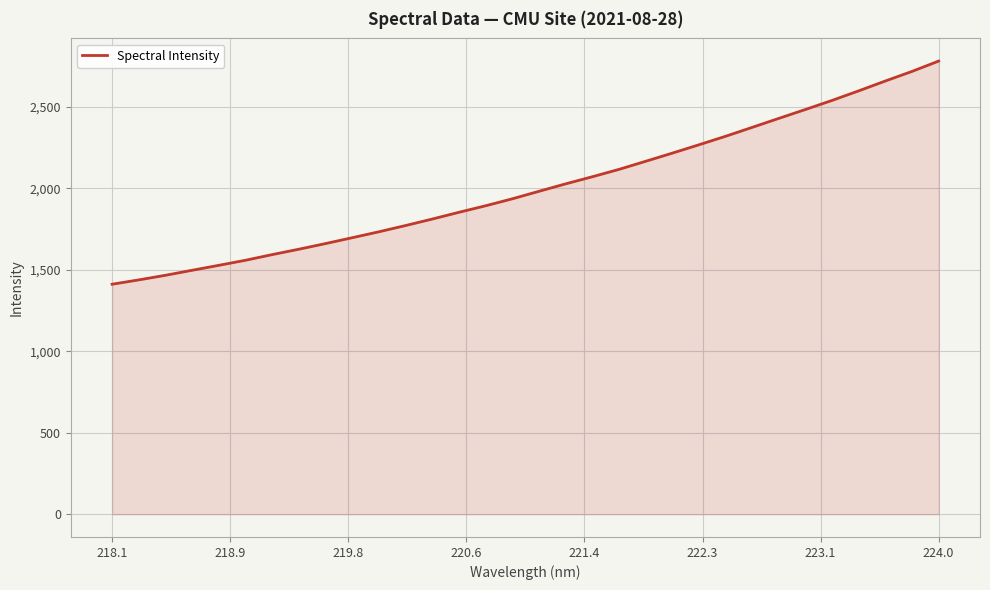

What is the minimum value shown in the chart?

1411.8